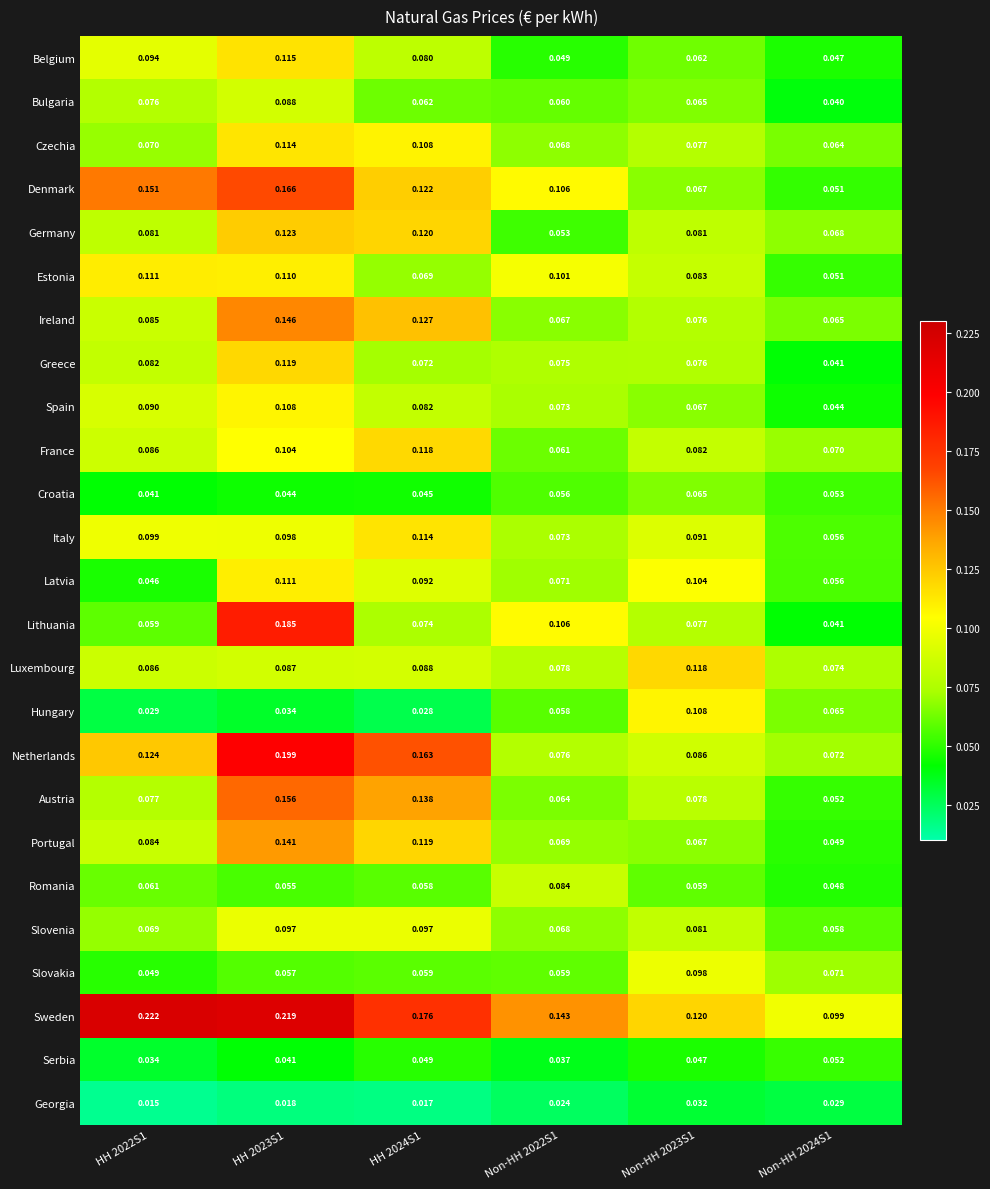

Which series has the largest total across all categories?

Sweden